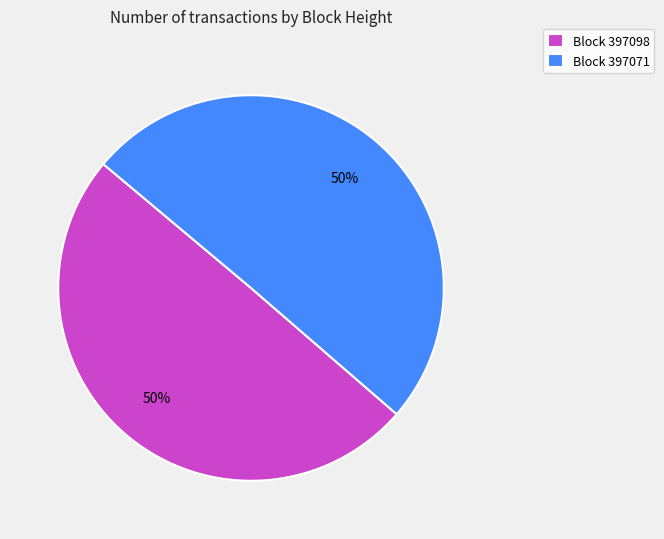

Do Block 397098 and Block 397071 together represent more than half of the pie?

Yes